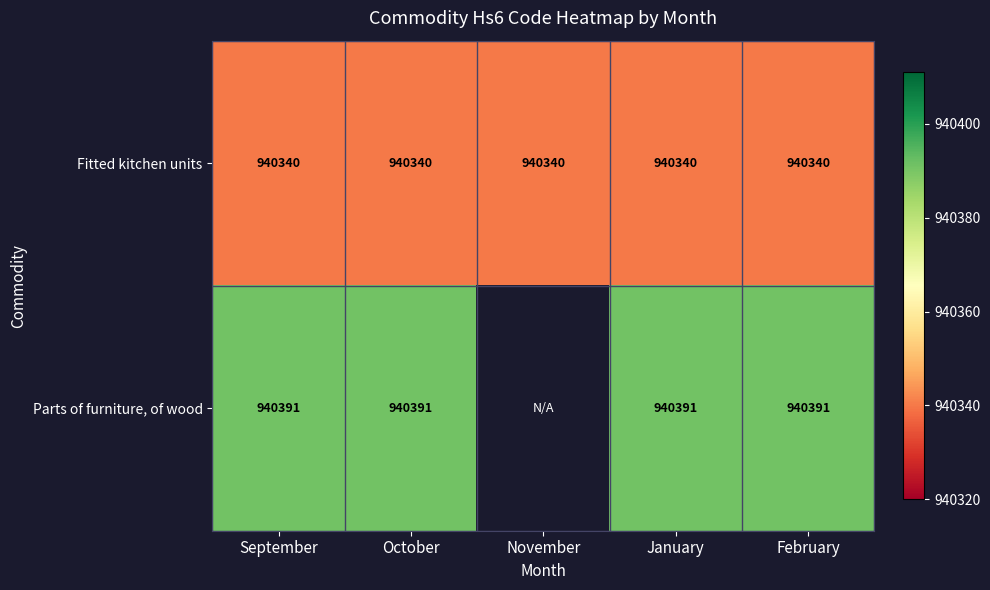

The Parts of furniture, of wood series shows 500819.9 at October. True or false?

False